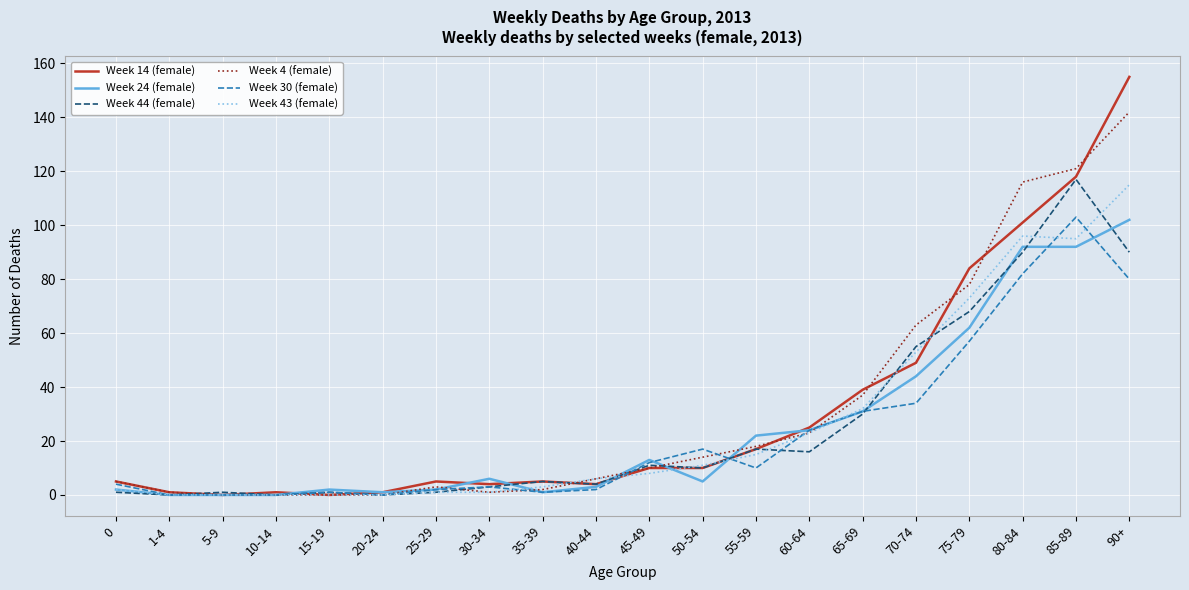

What is the spread (max minus min) of values at 30-34?

5